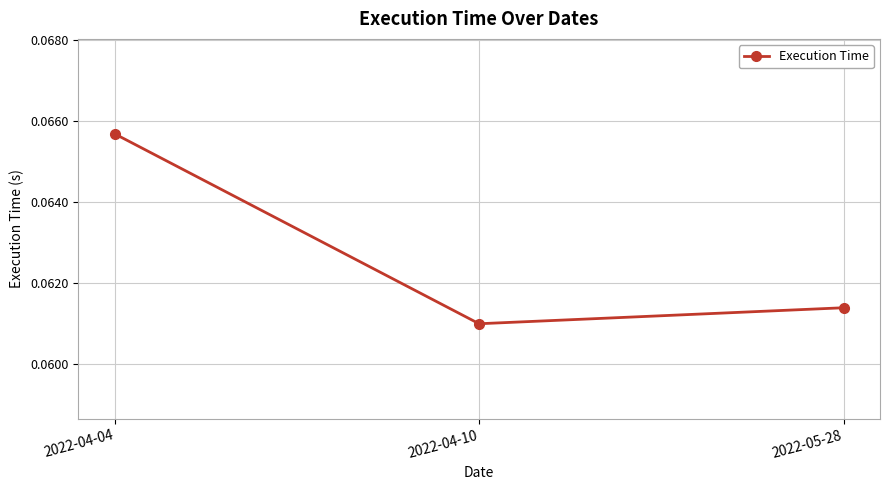

Does the chart display data point markers on the line(s)?

Yes